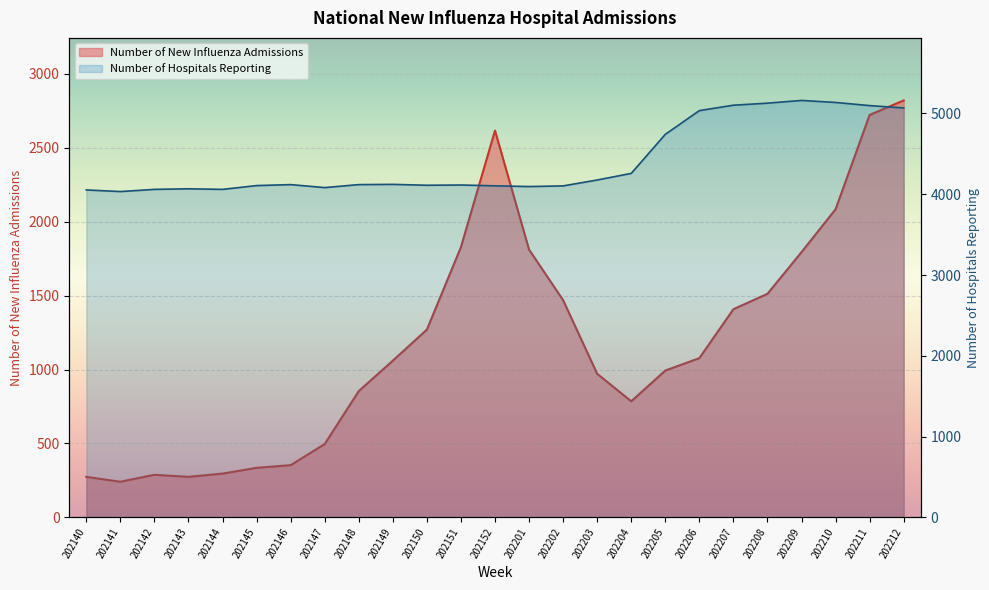

Which series changed the most between 202152 and 202208?

Number of New Influenza Admissions